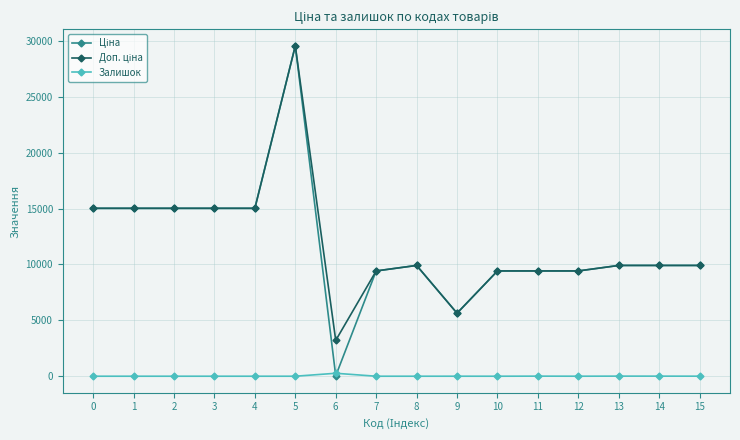

What is the greatest value displayed?

29548.9